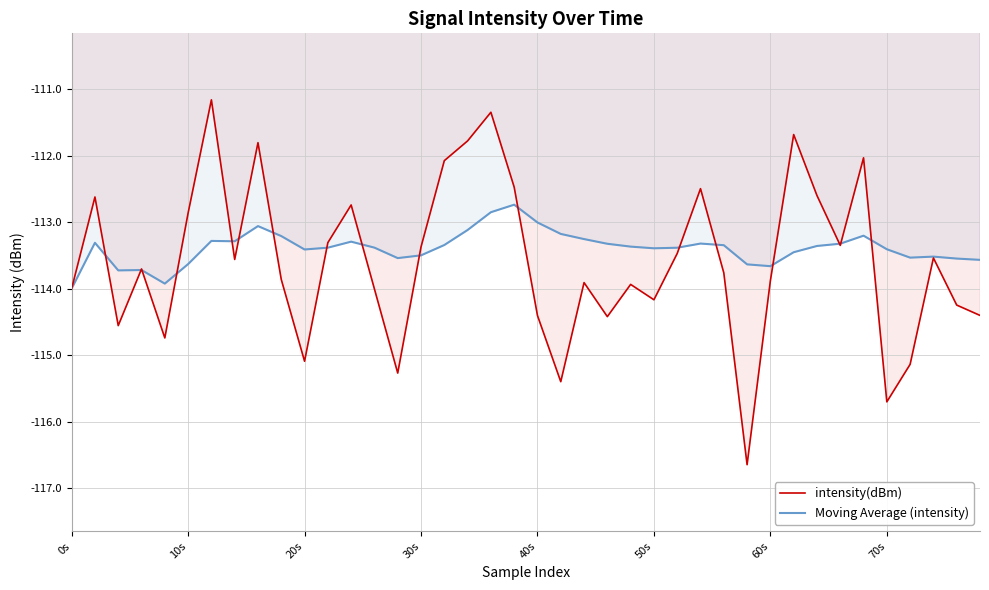

Does the chart display data point markers on the line(s)?

No